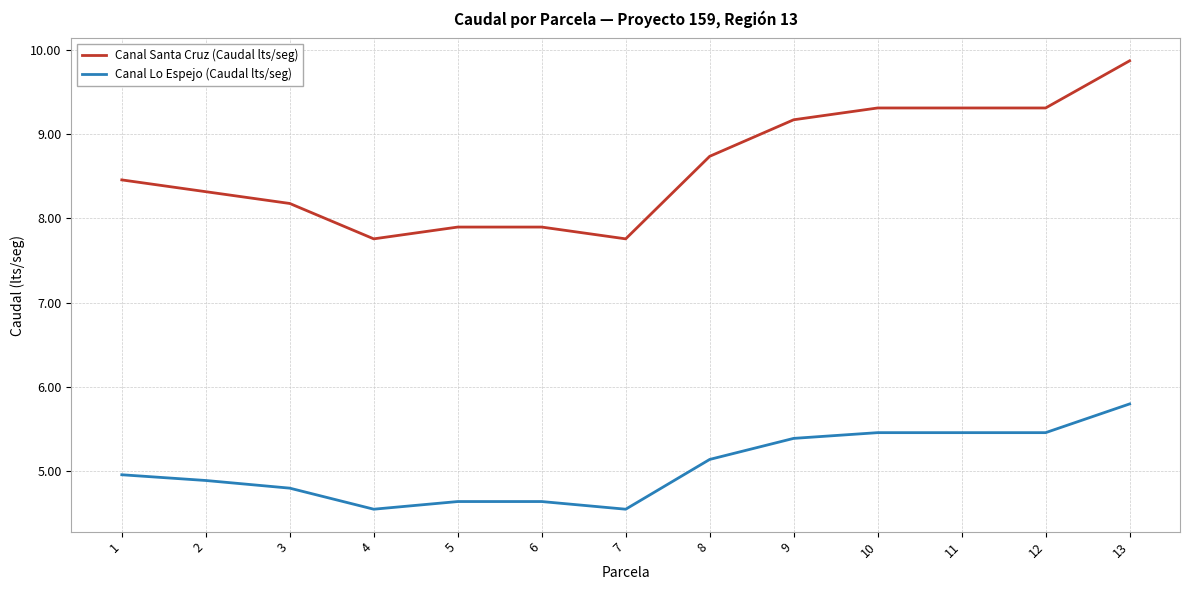

True or false: Canal Santa Cruz (Caudal lts/seg) and Canal Lo Espejo (Caudal lts/seg) cross at least once.

False